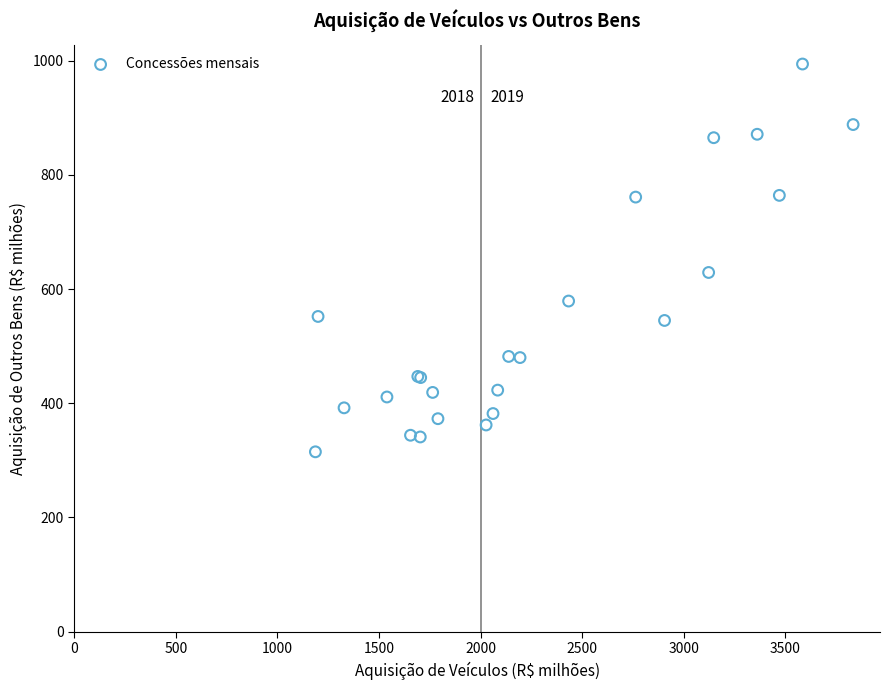

What Y value in the scatter plot is closest to 654?

629